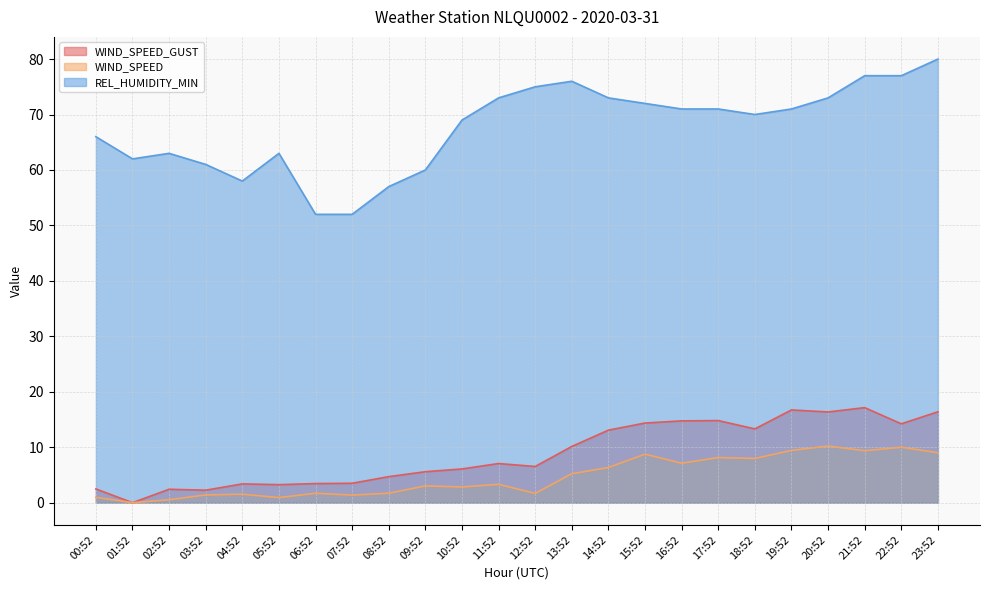

Is the value of WIND_SPEED_GUST at 03:52 greater than the value of WIND_SPEED at 15:52?

No